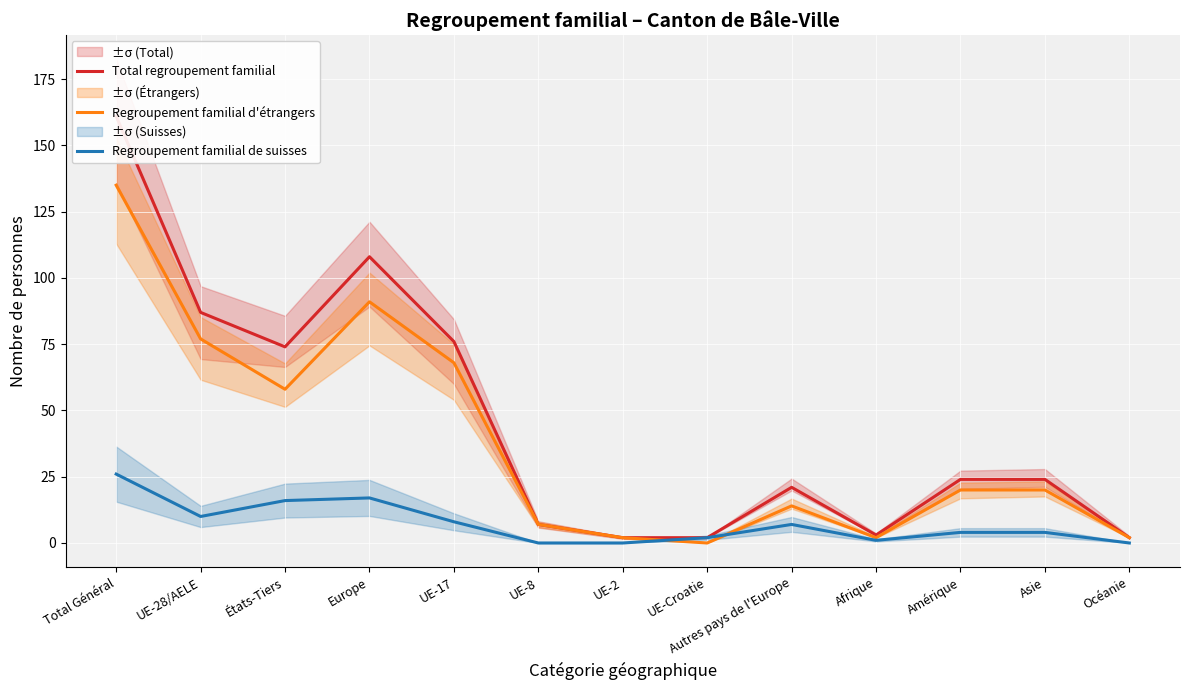

At which category does Regroupement familial d'étrangers reach its first local peak?

Europe